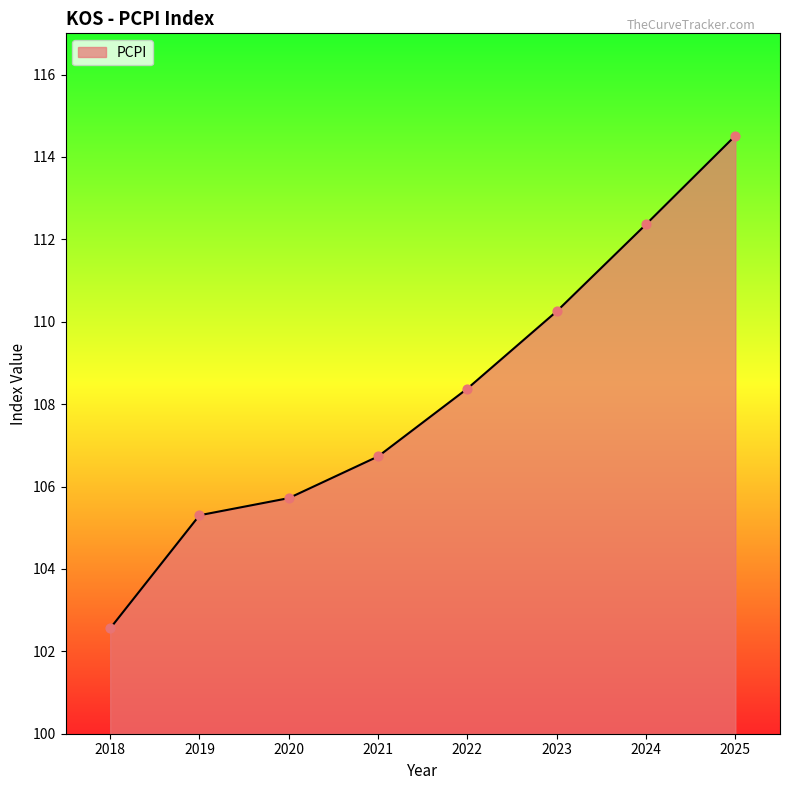

What is the ratio of the value at 2019 to the value at 2021?

1.0